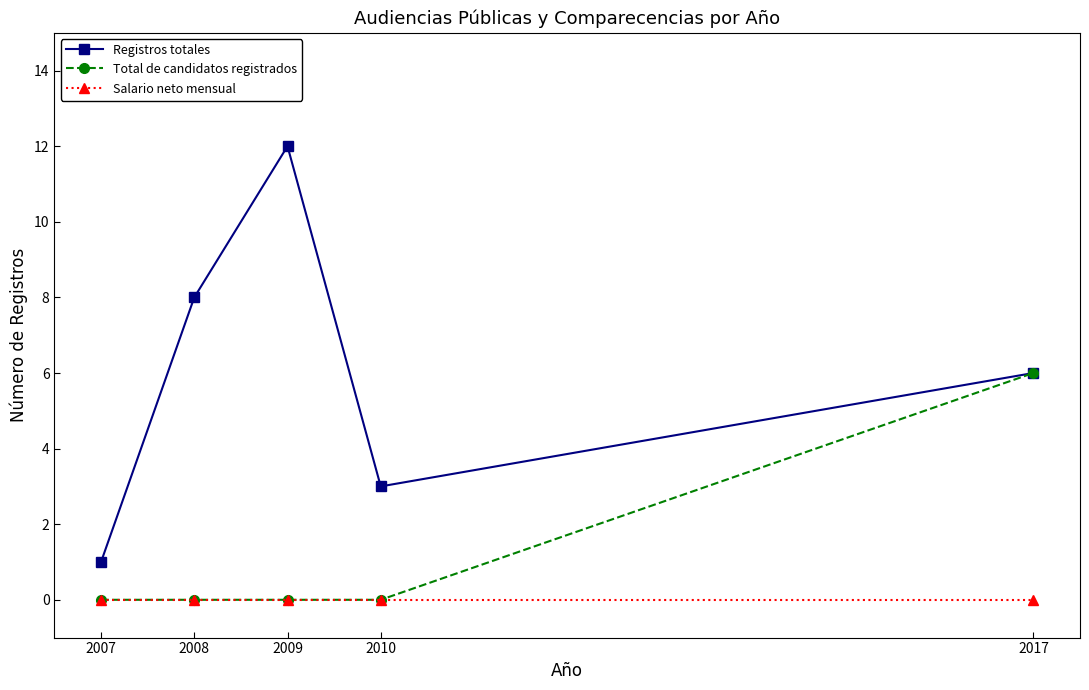

True or false: Registros totales and Salario neto mensual cross at least once.

False